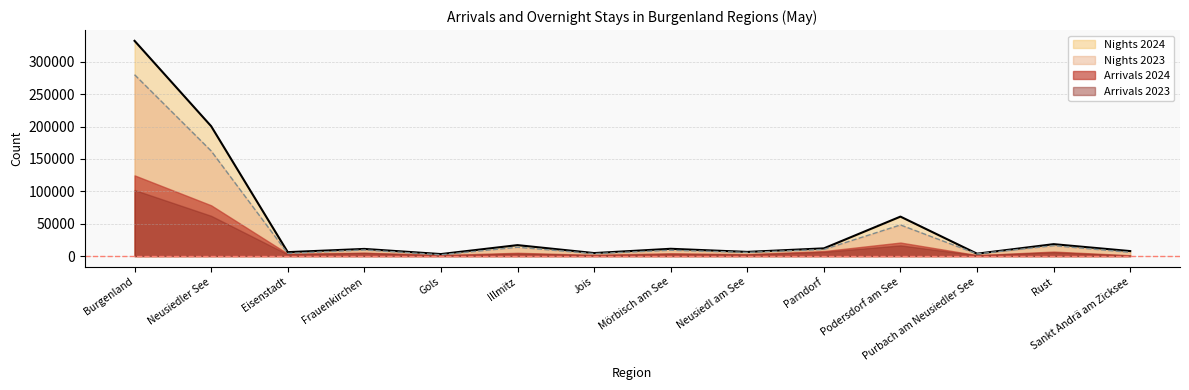

At which category is the sum across all series the highest?

Burgenland